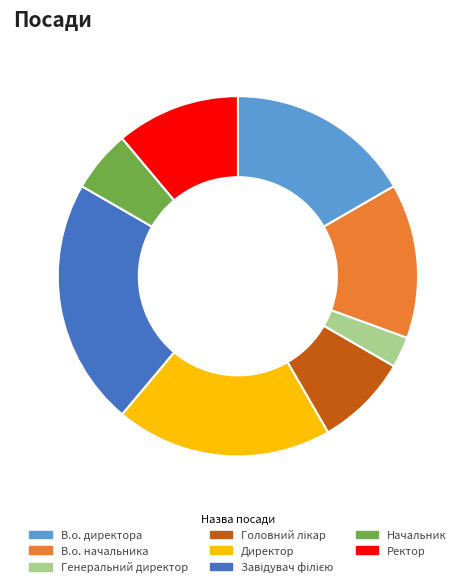

Which has a higher value, В.о. директора or Генеральний директор?

В.о. директора